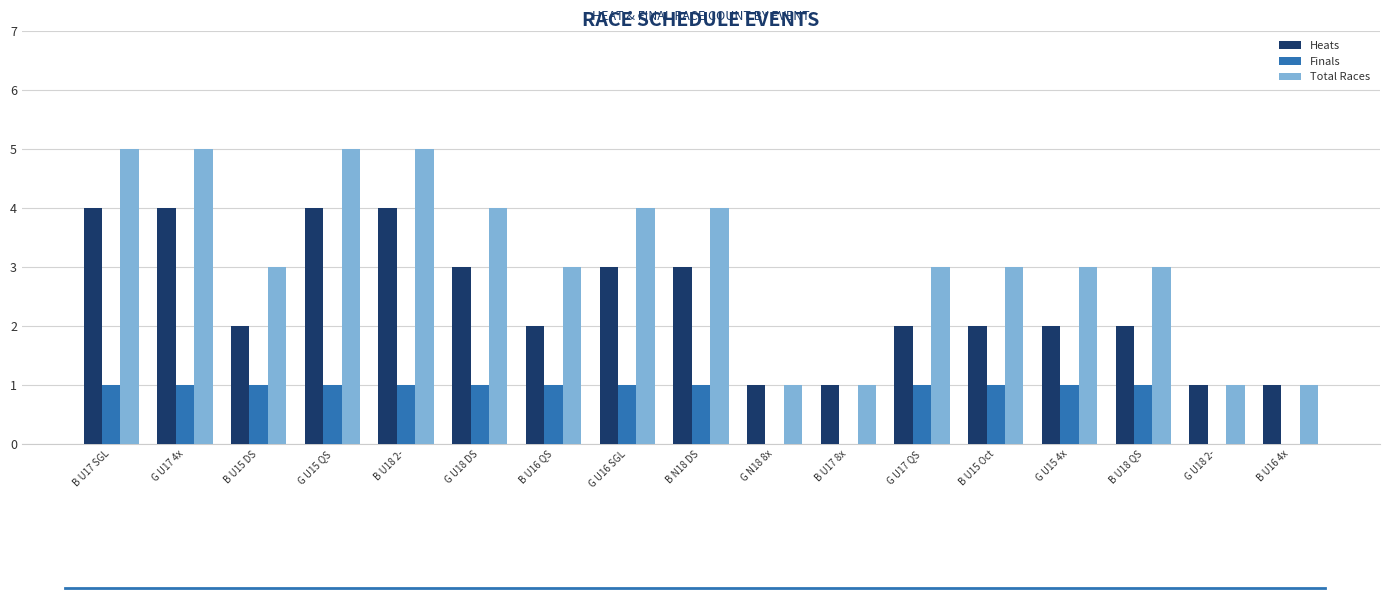

True or false: Total Races has a value of 3 at B U15 DS.

True